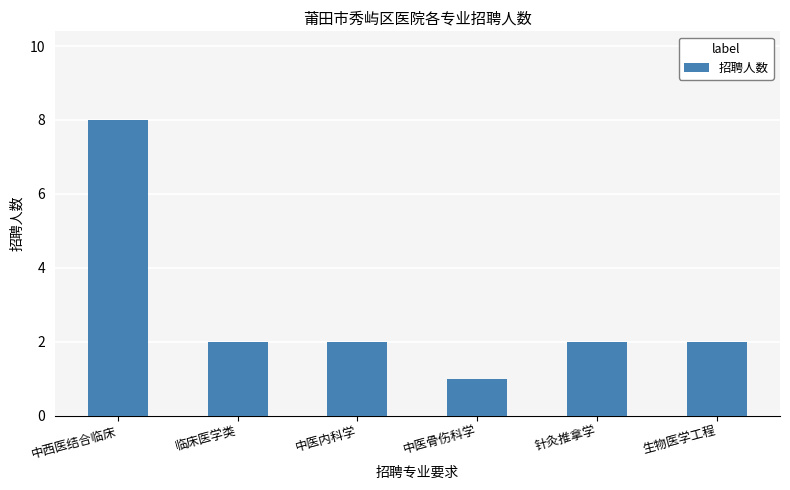

What is the value of the 4th bar from the left?

1